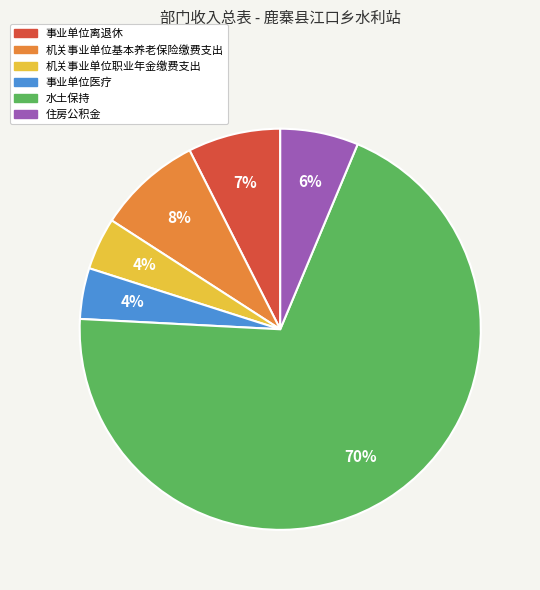

Which slice is the largest?

水土保持